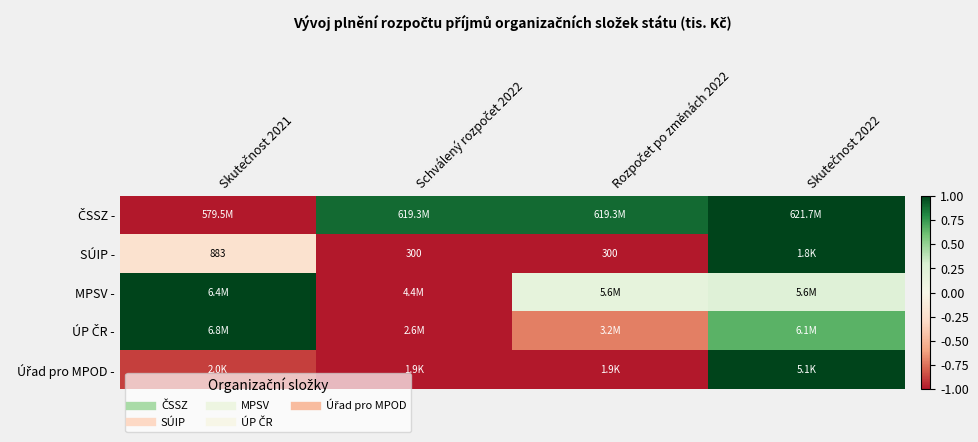

At which label is Úřad pro MPOD - closest to 0?

Skutečnost 2021